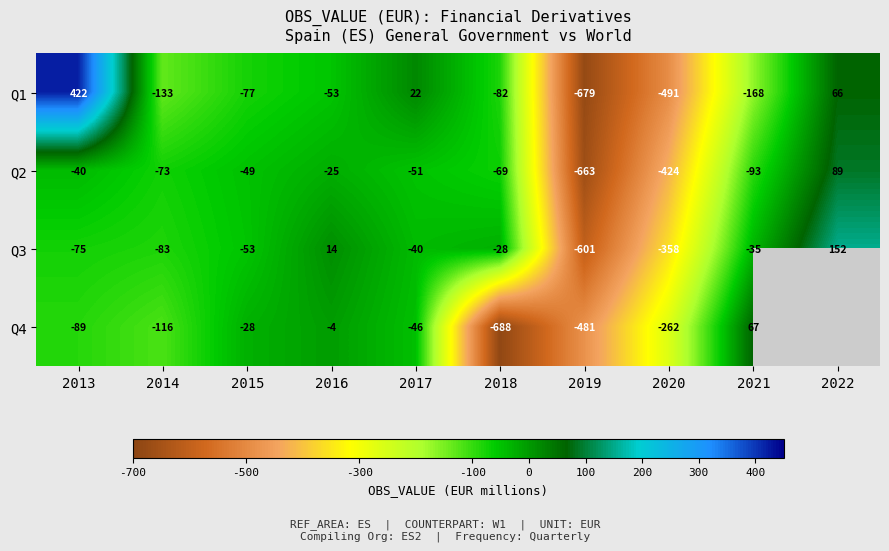

At which label is Q1 closest to -128?

2014